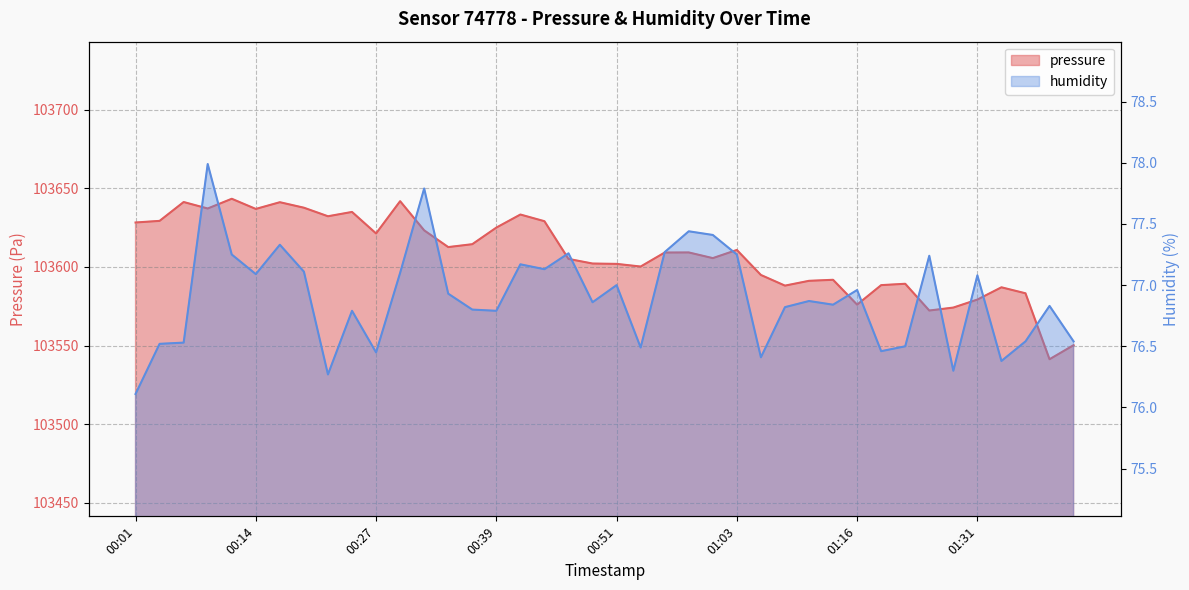

What is the value of the pressure point at the 1st from the left?

103628.3